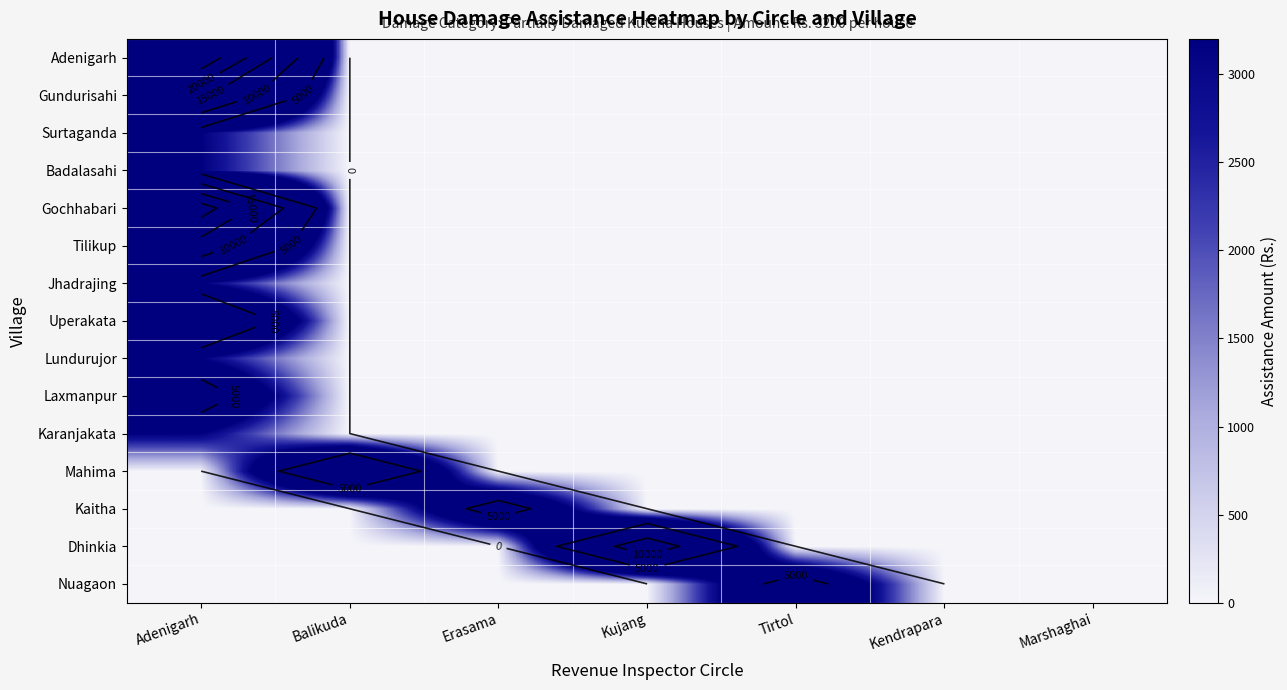

Rank the categories by Surtaganda value from lowest to highest.

Balikuda, Erasama, Kujang, Tirtol, Kendrapara, Marshaghai, Adenigarh